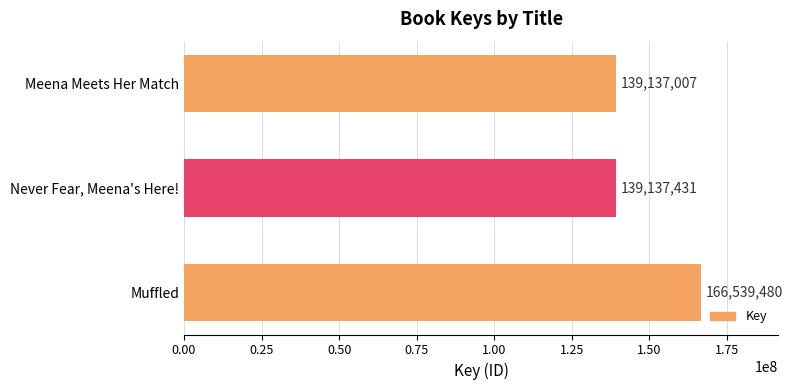

Reading bottom to top, list all the values displayed in this chart.

166539480	139137431	139137007